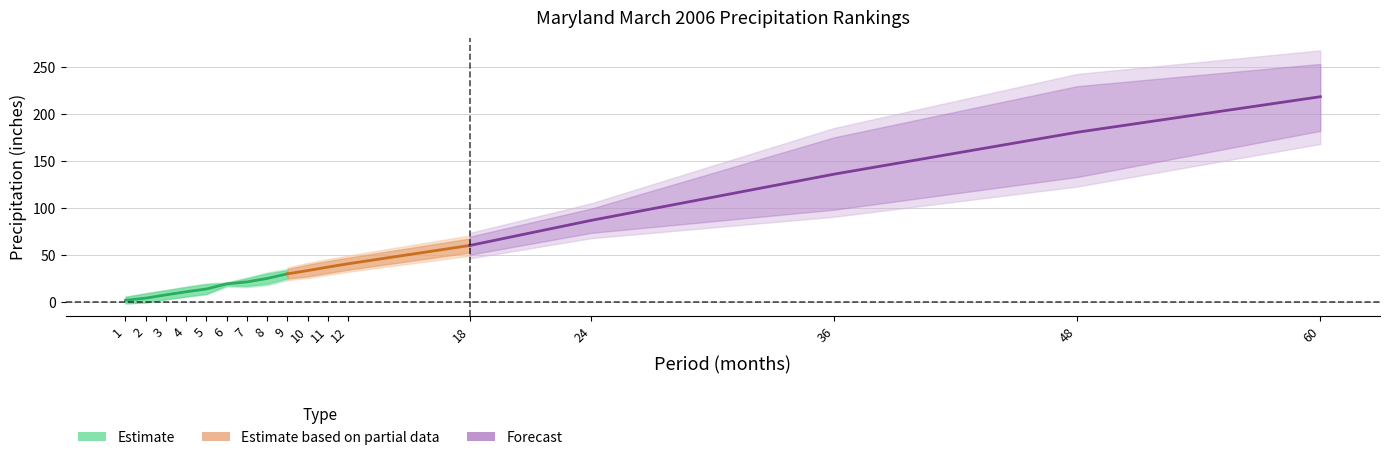

How many data points in Value are less than 28?

8